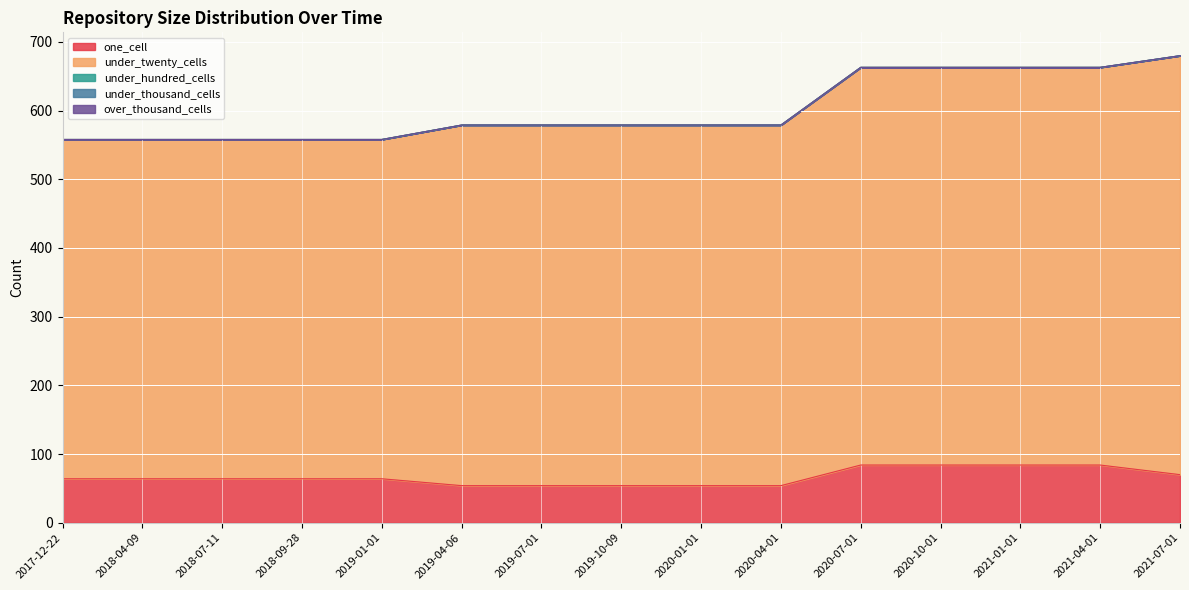

Reading left to right, what are all the values shown in this chart?

one_cell: 2017-12-22=64	2018-04-09=64	2018-07-11=64	2018-09-28=64	2019-01-01=64	2019-04-06=54	2019-07-01=54	2019-10-09=54	2020-01-01=54	2020-04-01=54	2020-07-01=84	2020-10-01=84	2021-01-01=84	2021-04-01=84	2021-07-01=70
under_twenty_cells: 2017-12-22=494	2018-04-09=494	2018-07-11=494	2018-09-28=494	2019-01-01=494	2019-04-06=525	2019-07-01=525	2019-10-09=525	2020-01-01=525	2020-04-01=525	2020-07-01=579	2020-10-01=579	2021-01-01=579	2021-04-01=579	2021-07-01=610
under_hundred_cells: 2017-12-22=0	2018-04-09=0	2018-07-11=0	2018-09-28=0	2019-01-01=0	2019-04-06=0	2019-07-01=0	2019-10-09=0	2020-01-01=0	2020-04-01=0	2020-07-01=0	2020-10-01=0	2021-01-01=0	2021-04-01=0	2021-07-01=0
under_thousand_cells: 2017-12-22=0	2018-04-09=0	2018-07-11=0	2018-09-28=0	2019-01-01=0	2019-04-06=0	2019-07-01=0	2019-10-09=0	2020-01-01=0	2020-04-01=0	2020-07-01=0	2020-10-01=0	2021-01-01=0	2021-04-01=0	2021-07-01=0
over_thousand_cells: 2017-12-22=0	2018-04-09=0	2018-07-11=0	2018-09-28=0	2019-01-01=0	2019-04-06=0	2019-07-01=0	2019-10-09=0	2020-01-01=0	2020-04-01=0	2020-07-01=0	2020-10-01=0	2021-01-01=0	2021-04-01=0	2021-07-01=0